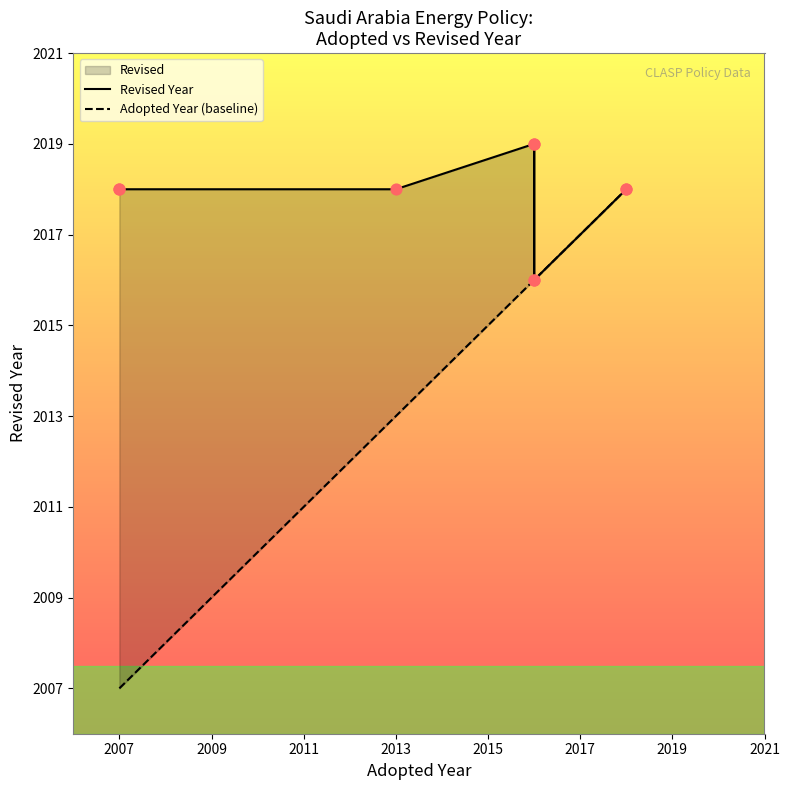

Which series contains the highest Y value?

Revised Year